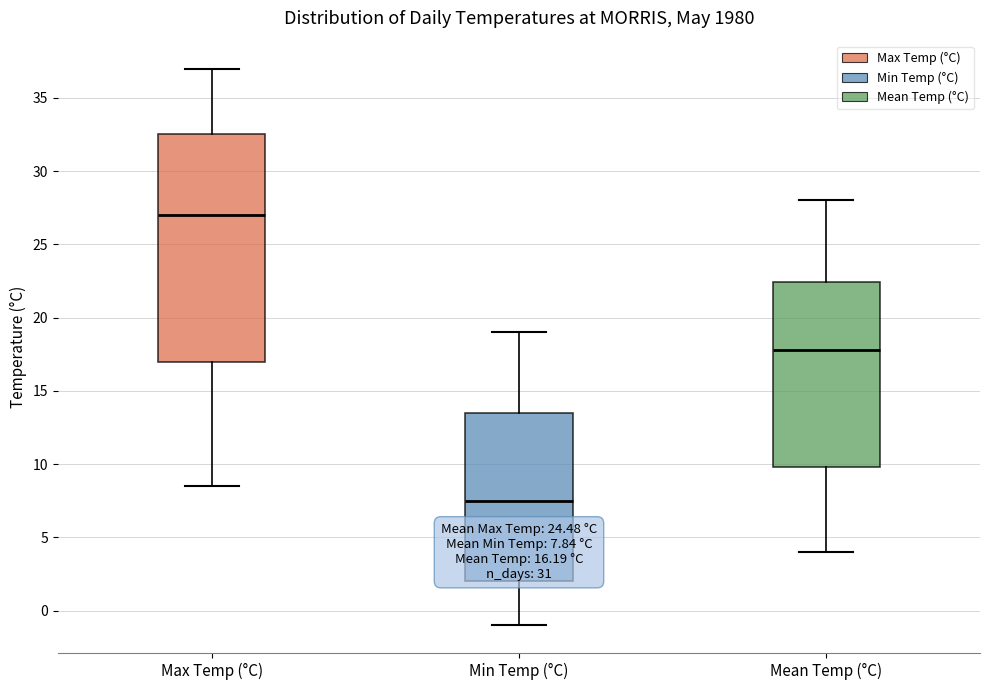

Which box is the tallest, from its lower edge to its upper edge?

Max Temp (°C)